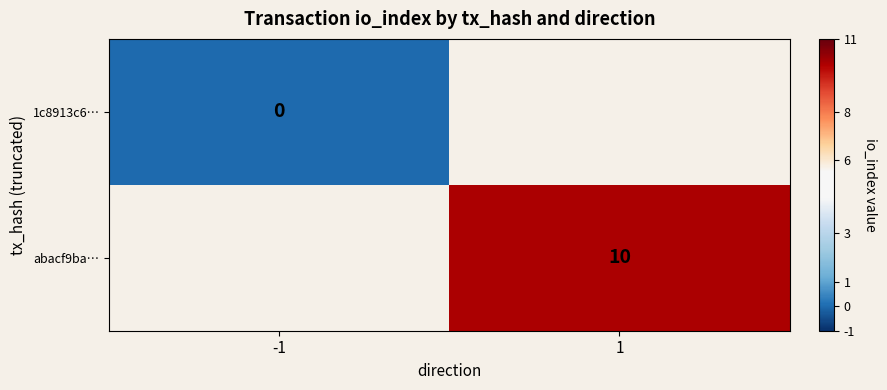

True or false: abacf9ba… has a value of 2 at 1.

False